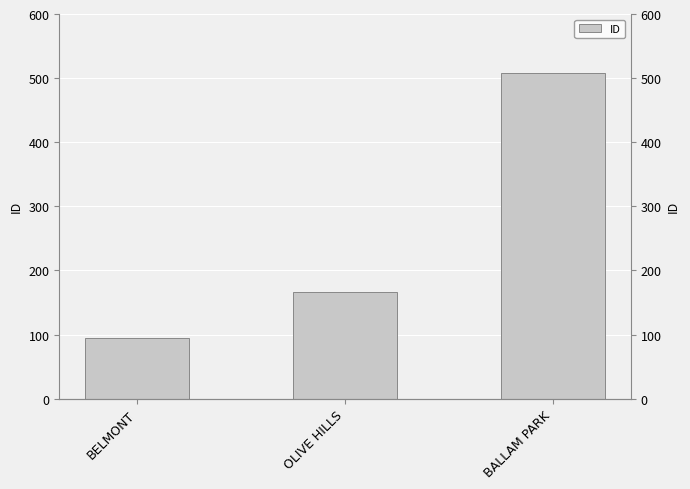

What is the sum of all values?

769